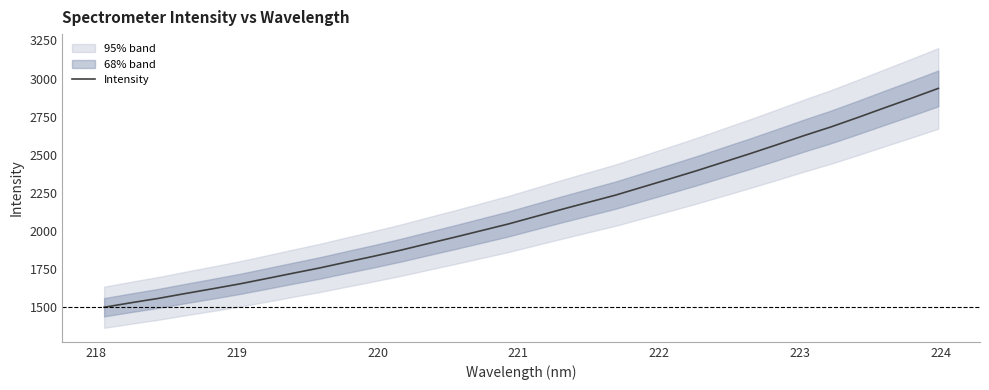

Does the chart display data point markers on the line(s)?

No